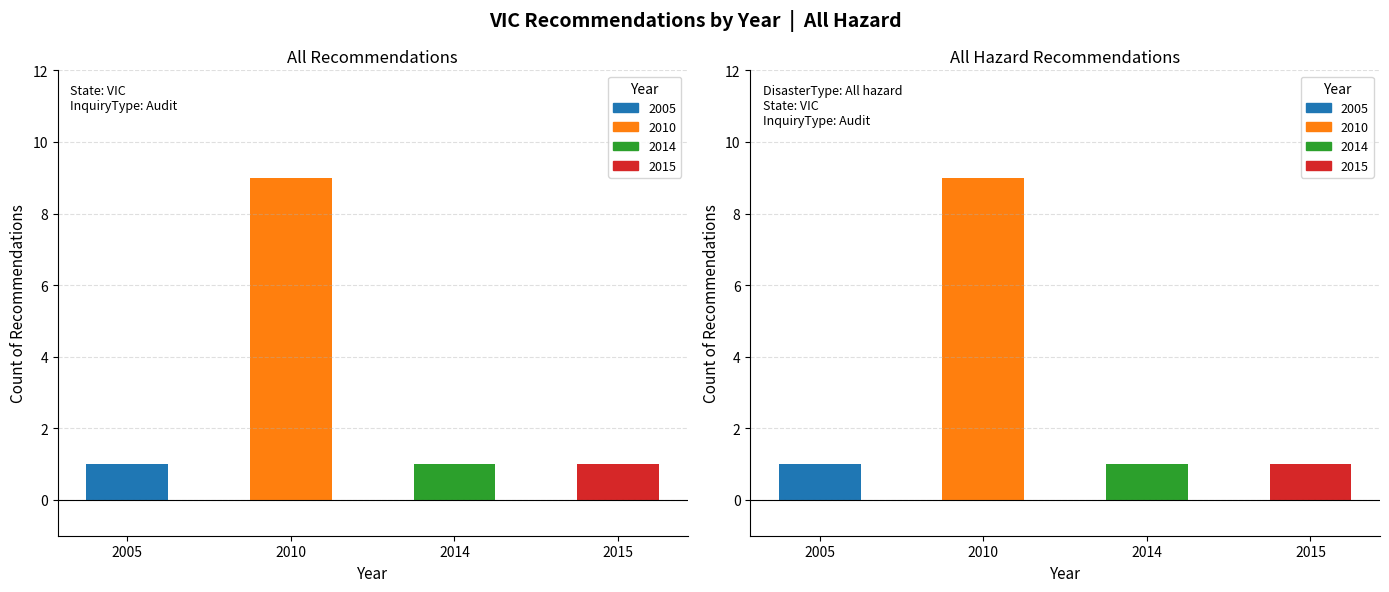

Which category has the lowest value in the Audit series?

2005